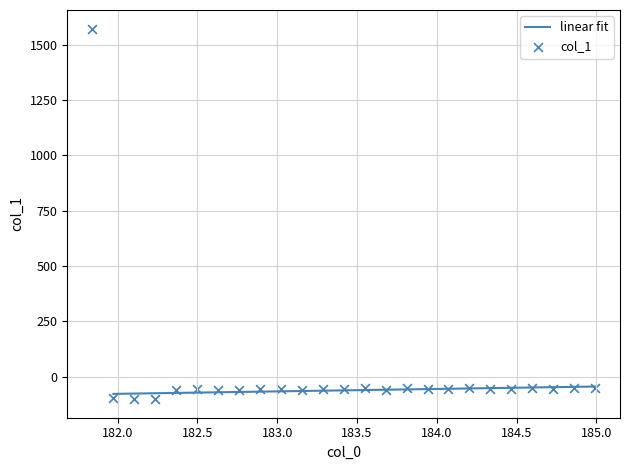

What is the range of Y values (max minus min)?

1674.9